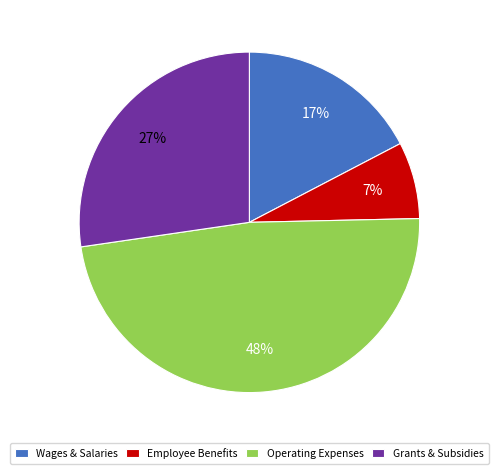

What is the smallest slice in the pie chart?

Employee Benefits